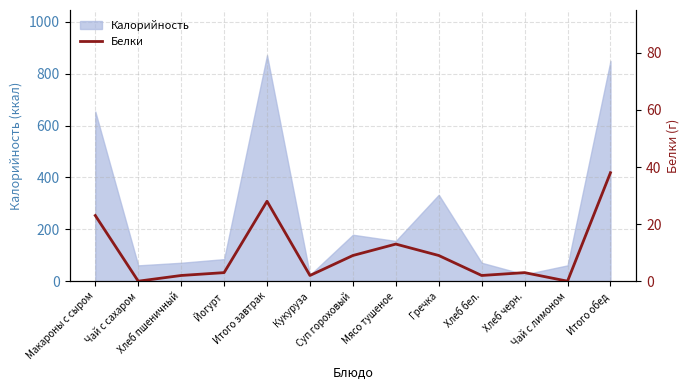

What is the lowest value of the Калорийность series?

24